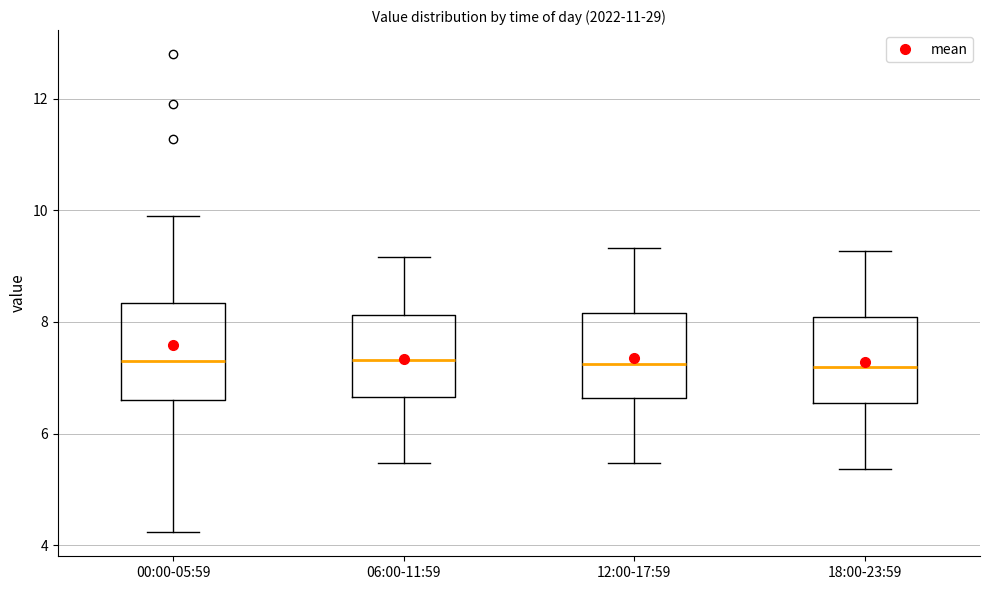

Reading left to right, read every box against the y-axis: the position of its median line, the range the box covers, and the ends of its whiskers. The values are not printed on the chart, so give them approximately, as read against the axis.

00:00-05:59: median 7.4, box 6.6 to 8.4, whiskers 4.2 to 10.0
06:00-11:59: median 7.4, box 6.6 to 8.2, whiskers 5.4 to 9.2
12:00-17:59: median 7.2, box 6.6 to 8.2, whiskers 5.4 to 9.4
18:00-23:59: median 7.2, box 6.6 to 8.0, whiskers 5.4 to 9.2